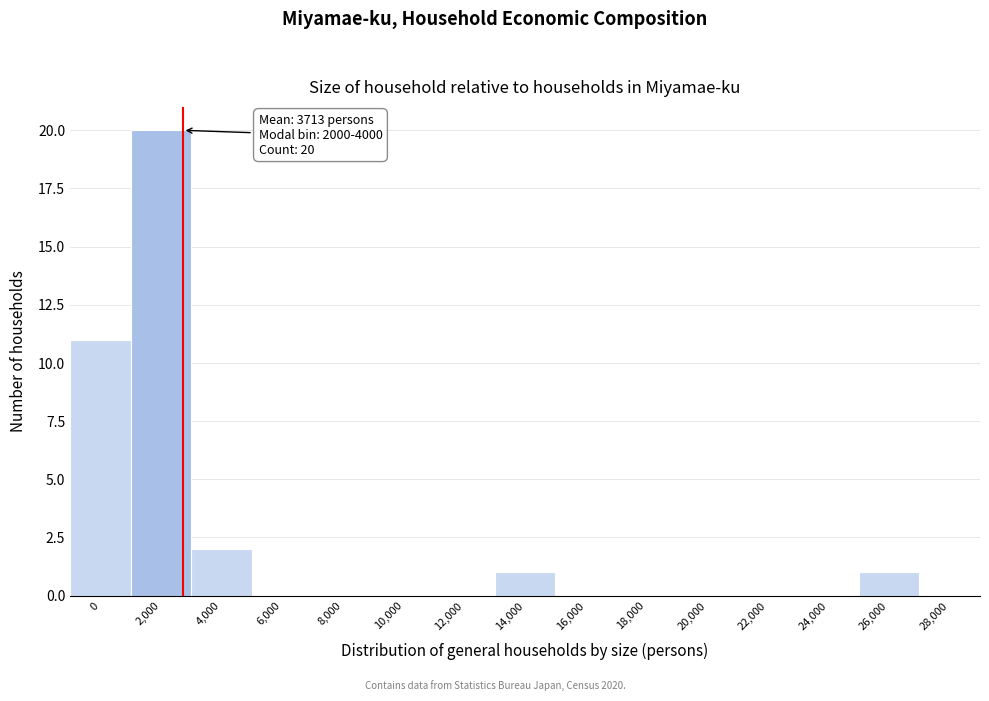

Reading right to left, what are all the values shown in this chart?

28,000=0	26,000=1	24,000=0	22,000=0	20,000=0	18,000=0	16,000=0	14,000=1	12,000=0	10,000=0	8,000=0	6,000=0	4,000=2	2,000=20	0=11